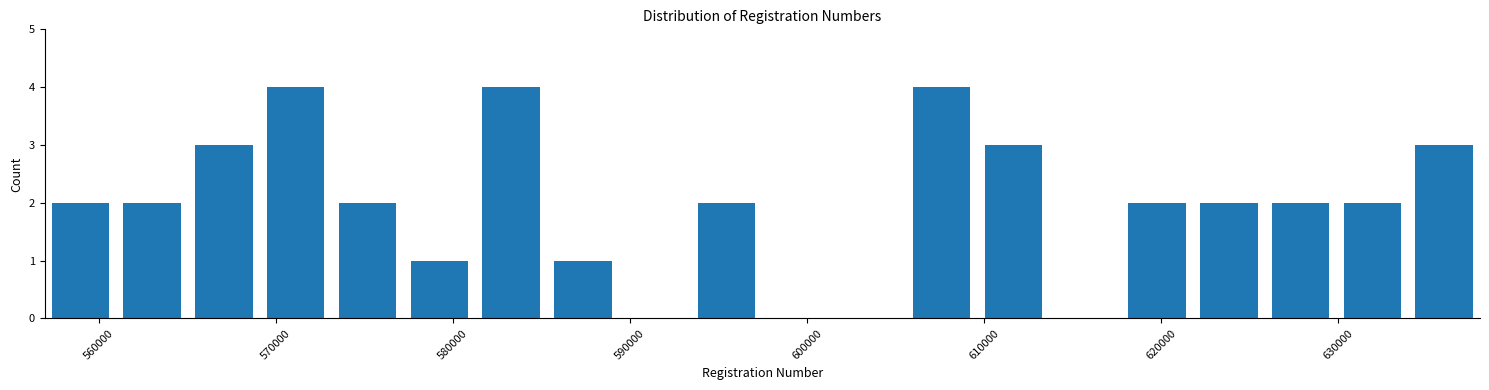

Reading left to right, list every bar in this chart as the range it spans on the x-axis followed by its height. Neither the bar edges nor the heights are printed on the chart, so give them approximately, as read against the axes.

557000 to 561000: 2
561000 to 565000: 2
565000 to 569000: 3
569000 to 573000: 4
573000 to 577000: 2
577000 to 581000: 1
581000 to 585000: 4
585000 to 589000: 1
589000 to 593000: 0
593000 to 597000: 2
597000 to 602000: 0
602000 to 606000: 0
606000 to 610000: 4
610000 to 614000: 3
614000 to 618000: 0
618000 to 622000: 2
622000 to 626000: 2
626000 to 630000: 2
630000 to 634000: 2
634000 to 638000: 3